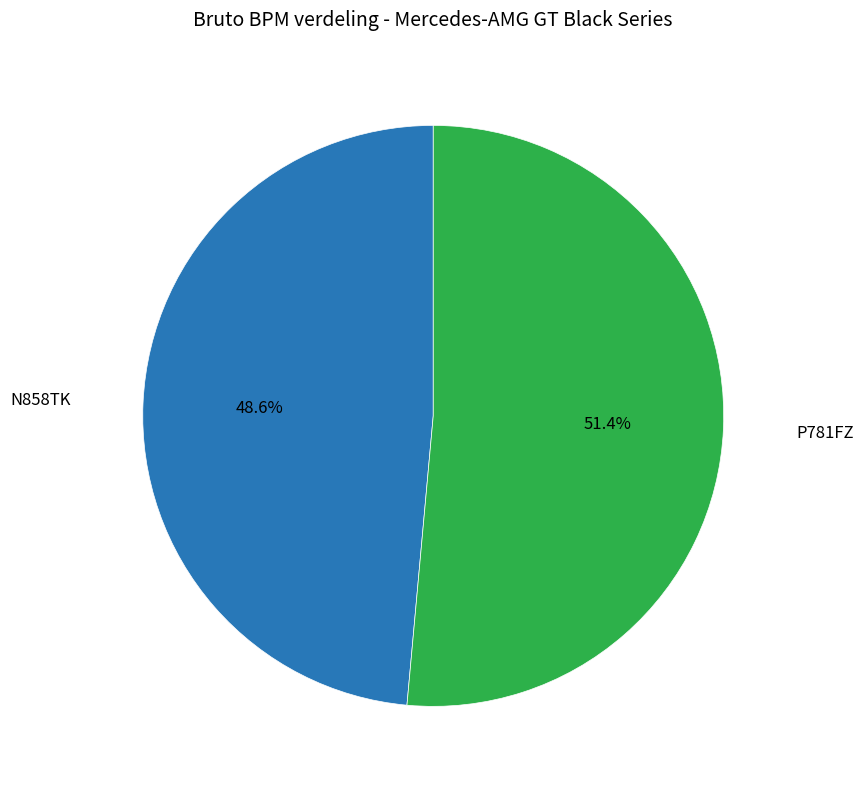

Does any single category account for the majority?

Yes